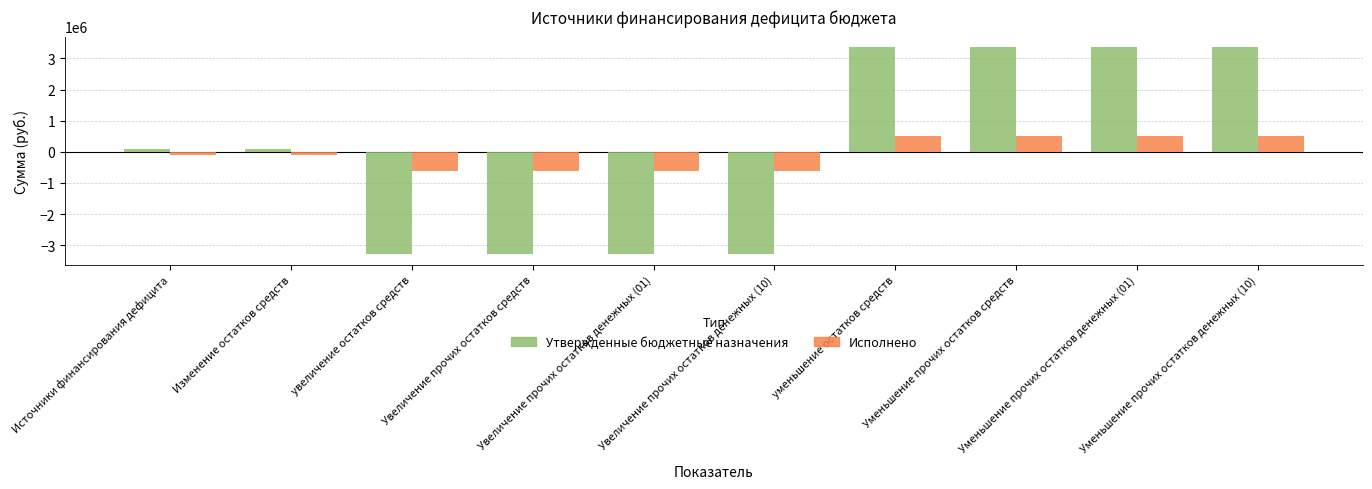

What are all the series names shown in the legend?

Утвержденные бюджетные назначения, Исполнено